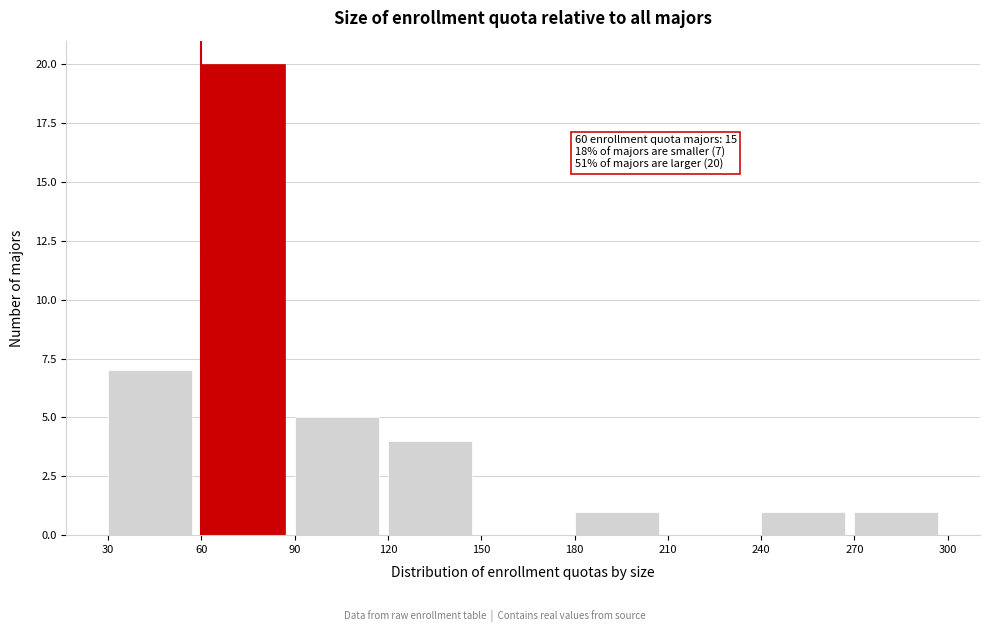

Which range on the x-axis has the tallest bar?

60 to 90